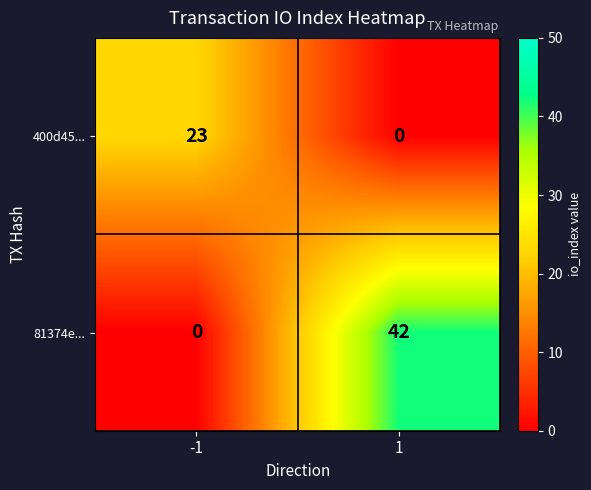

Which series has the largest total across all categories?

81374e...